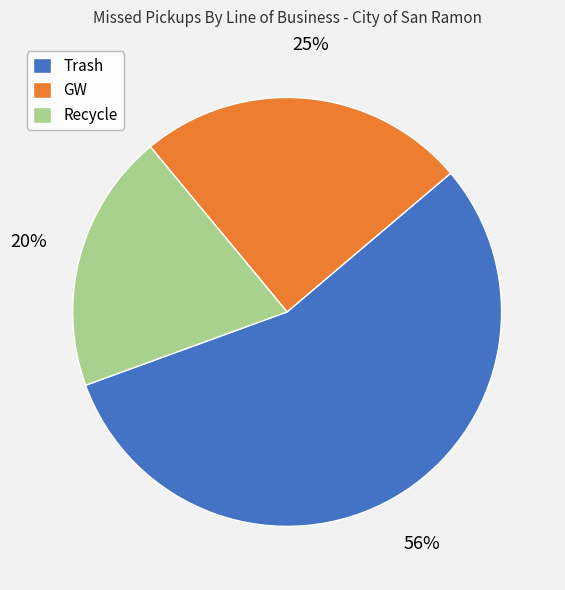

Which slice is the largest?

Trash